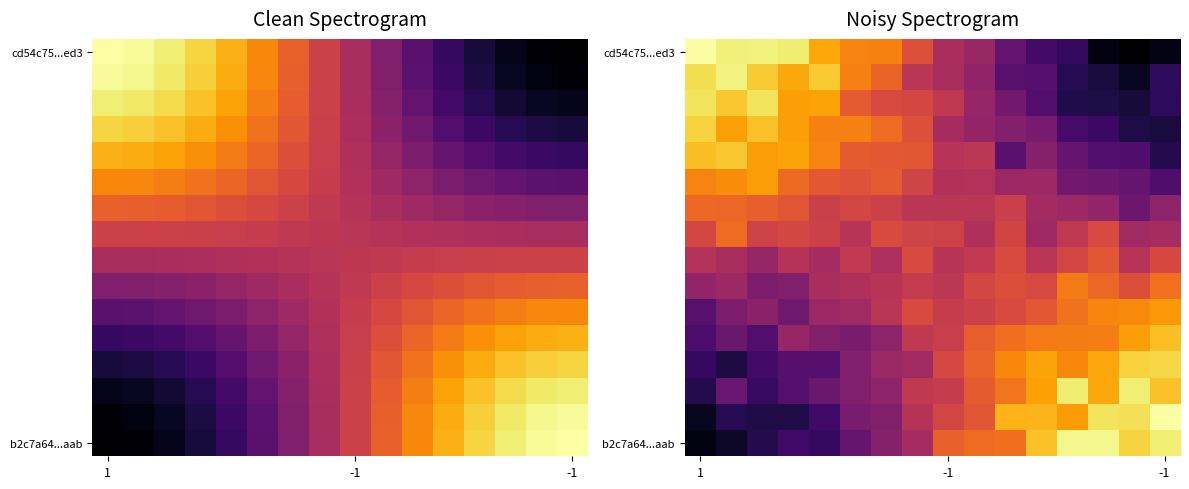

Count the number of data series in this chart.

16